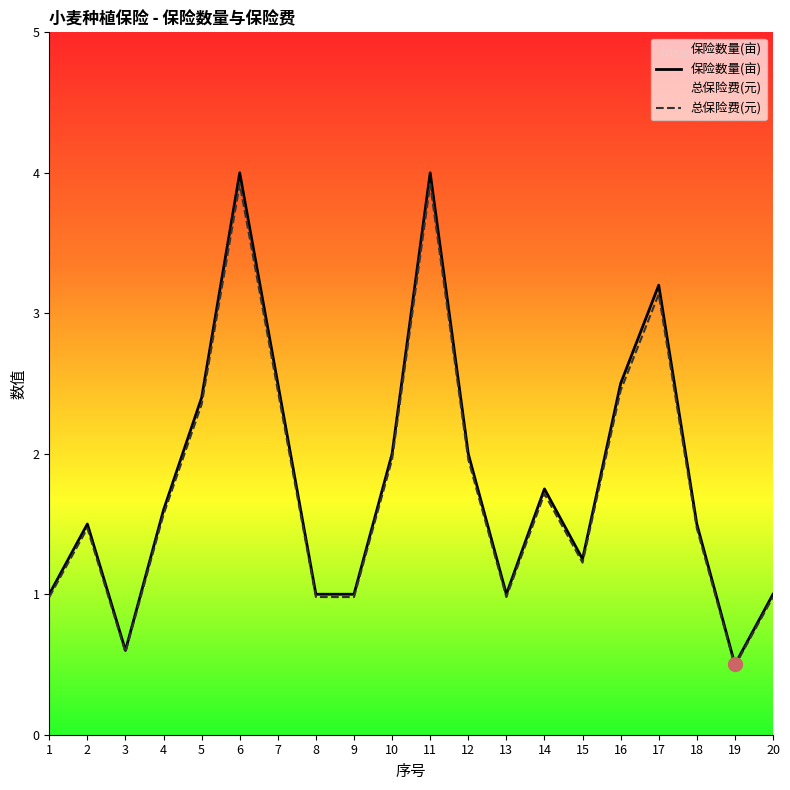

At which category does 总保险费(元) reach its first local valley?

3